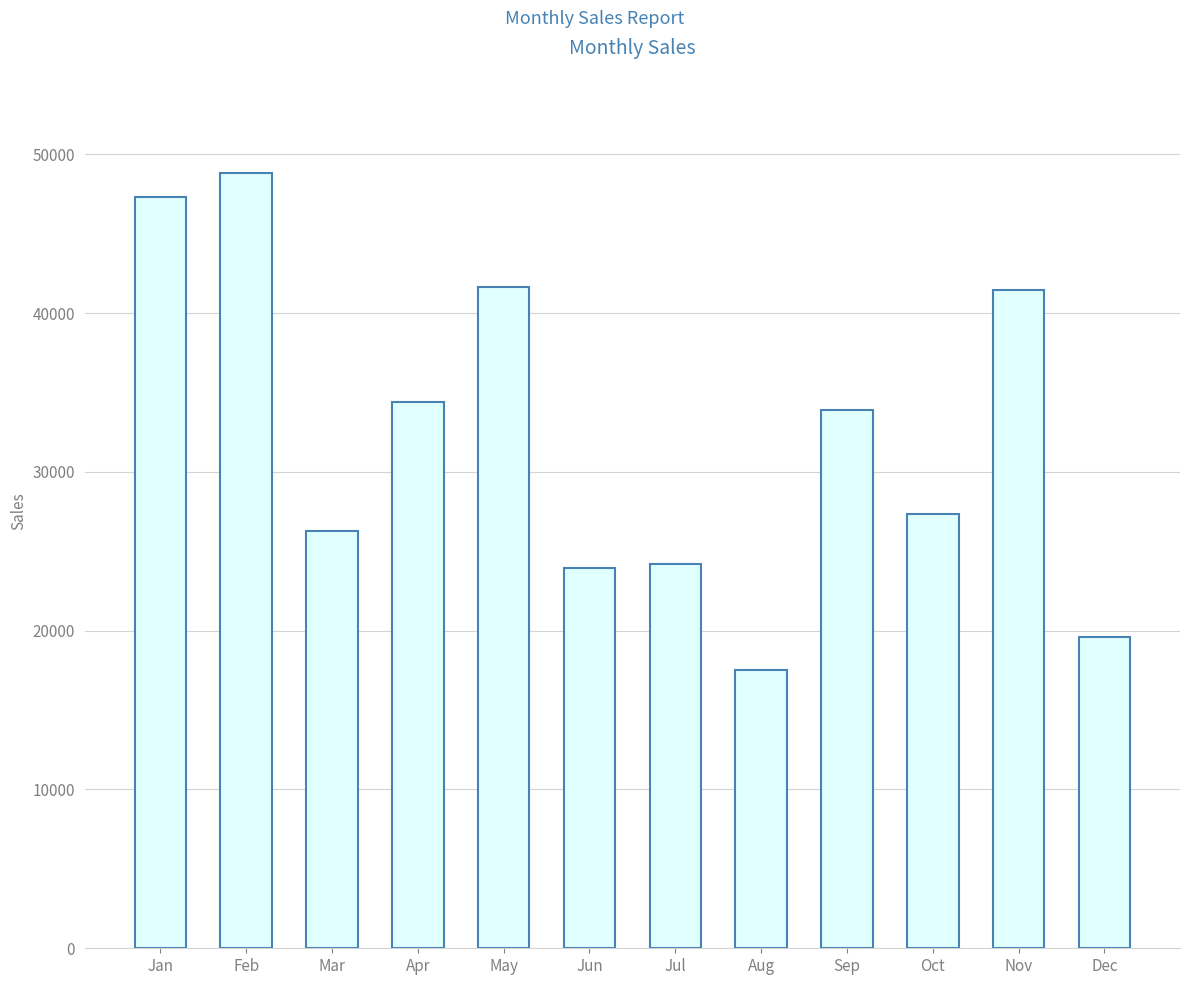

Which has a higher value, Jun or Sep?

Sep